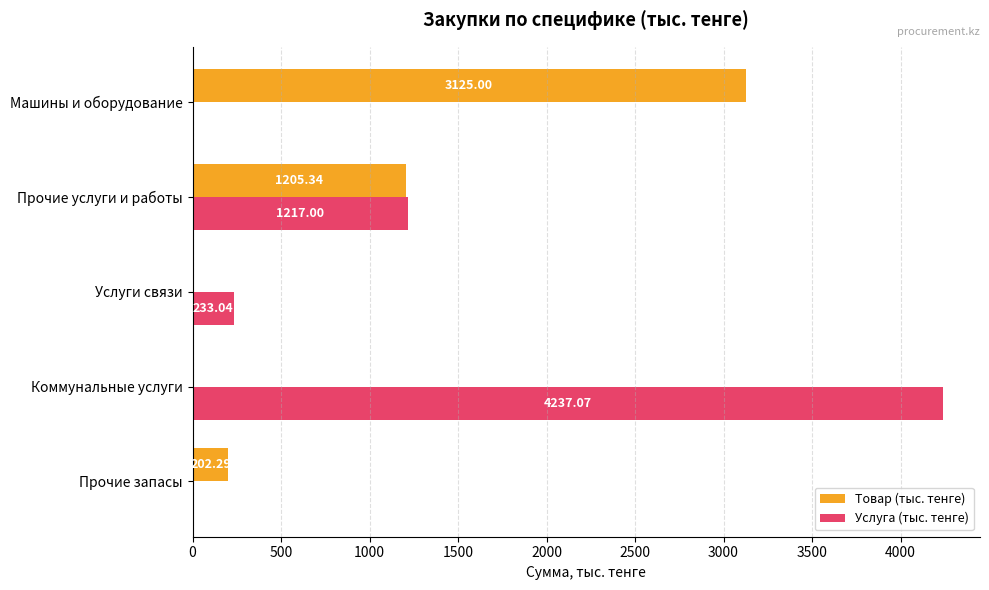

Count the number of data series in this chart.

2